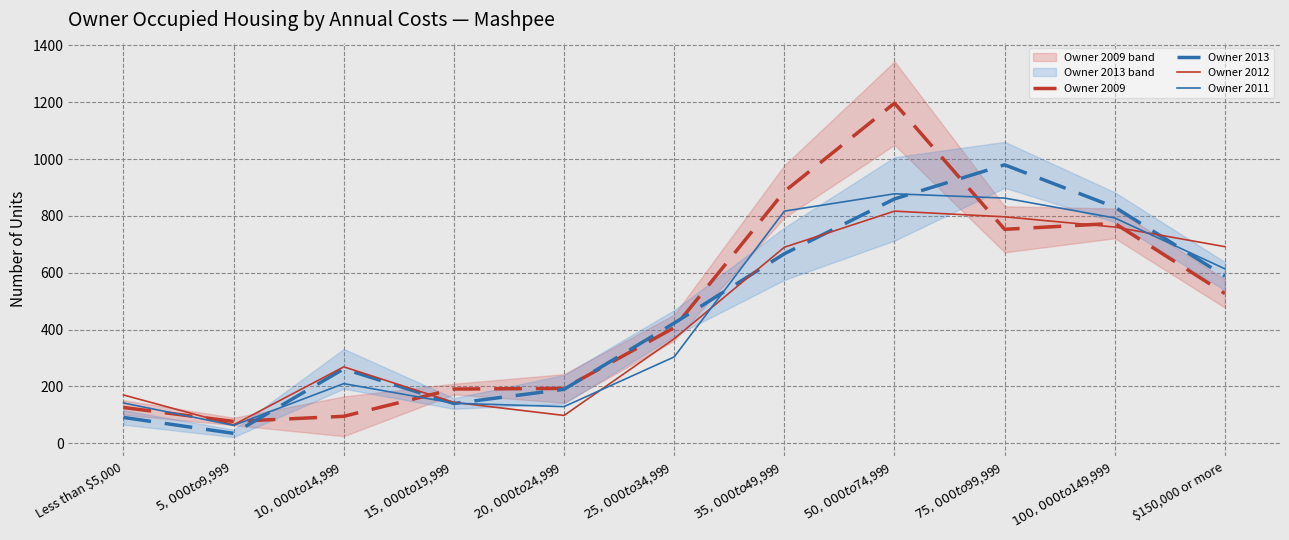

True or false: Owner 2011 has more than 0 interior local peaks.

True